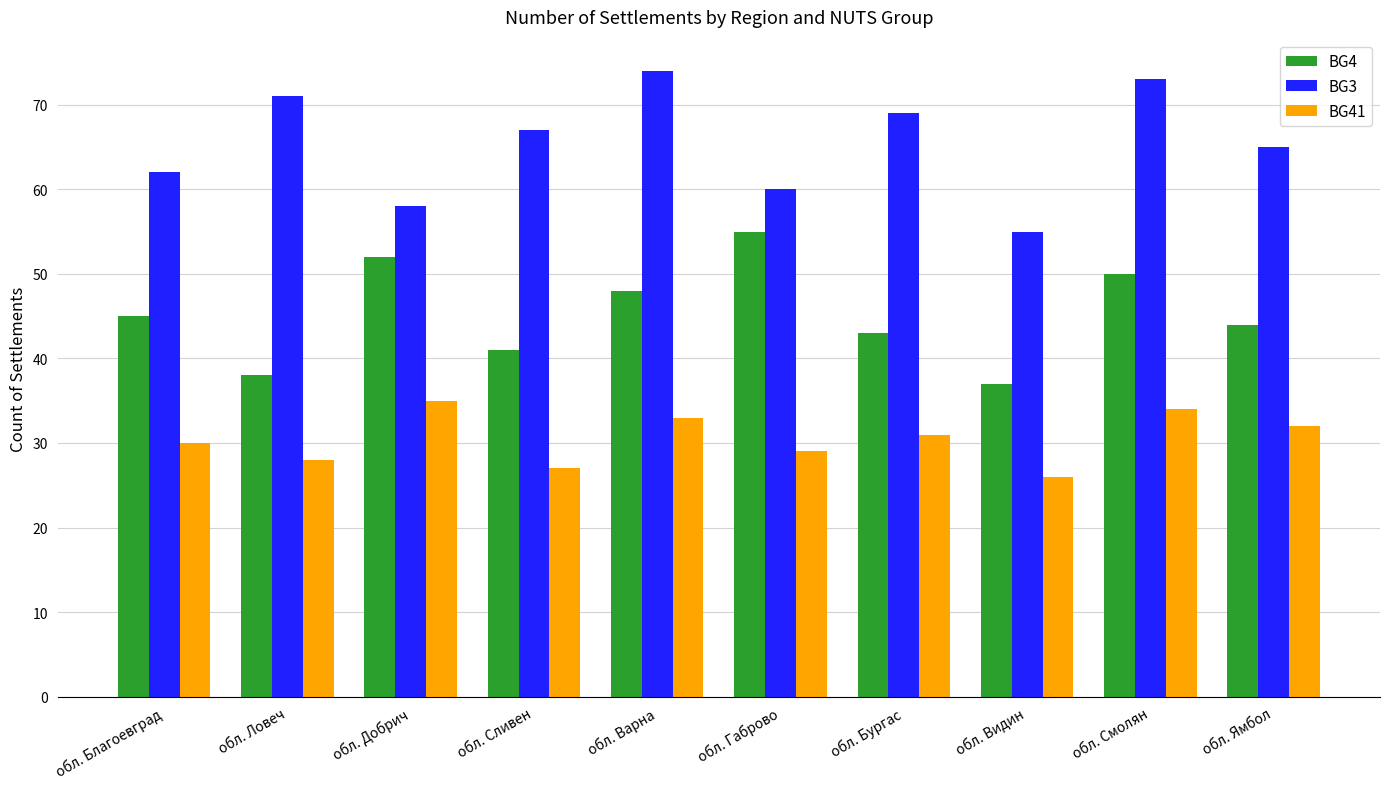

Which series changed the most between обл. Ловеч and обл. Варна?

BG4